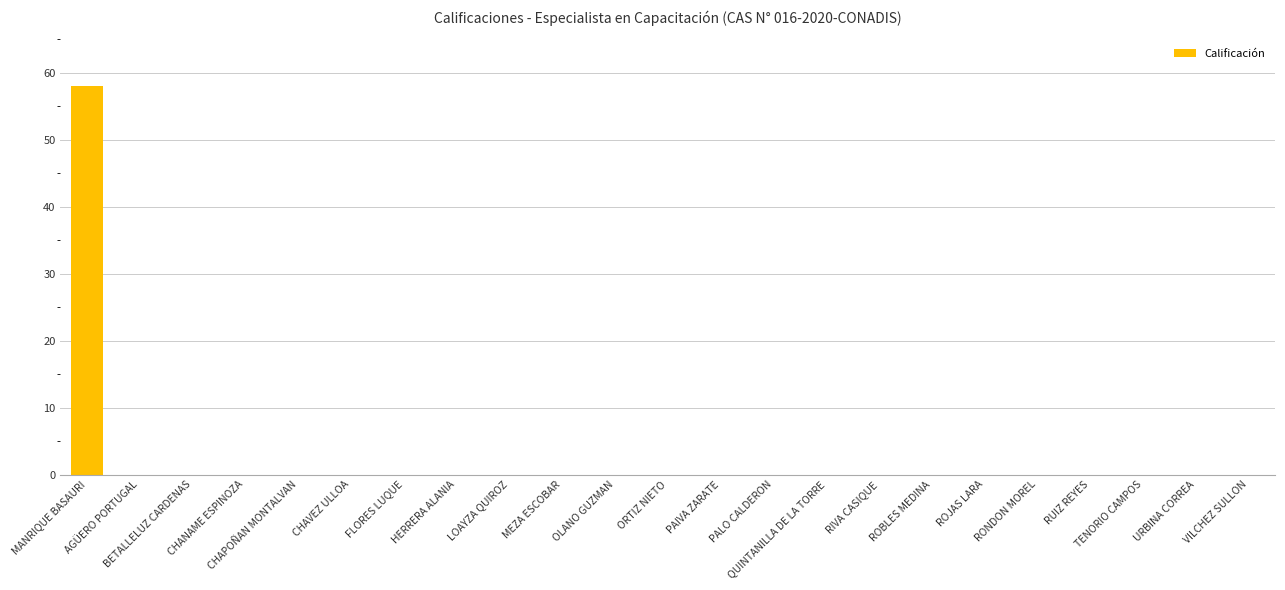

What is the sum of all values?

58